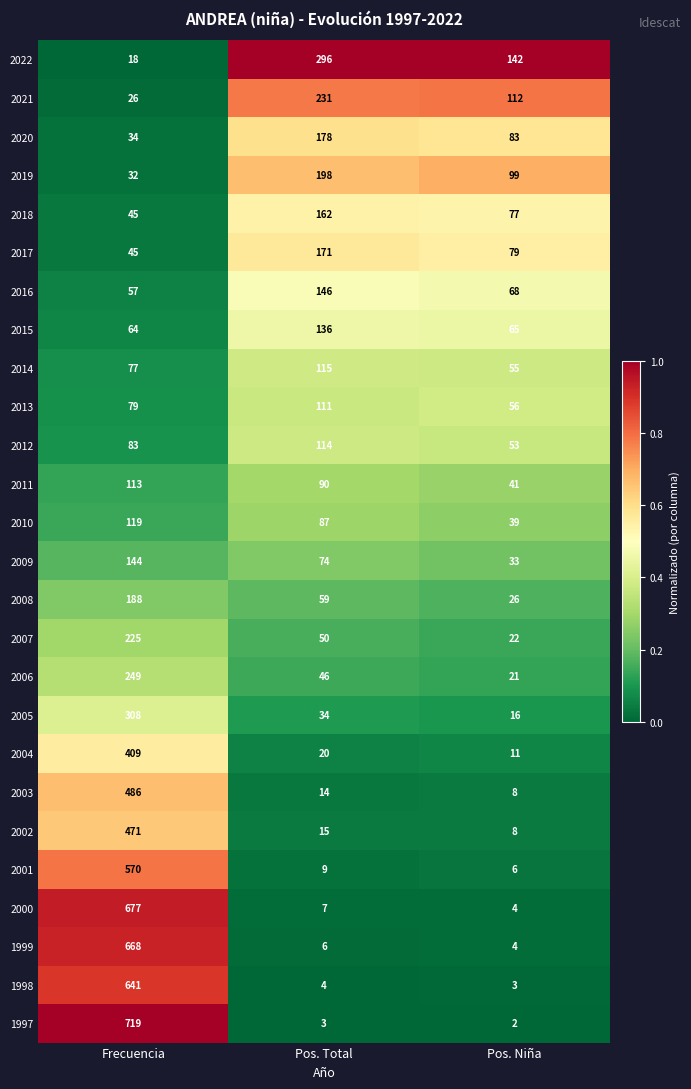

At Pos. Total, list the series in order from smallest to largest.

1997, 1998, 1999, 2000, 2001, 2003, 2002, 2004, 2005, 2006, 2007, 2008, 2009, 2010, 2011, 2013, 2012, 2014, 2015, 2016, 2018, 2017, 2020, 2019, 2021, 2022